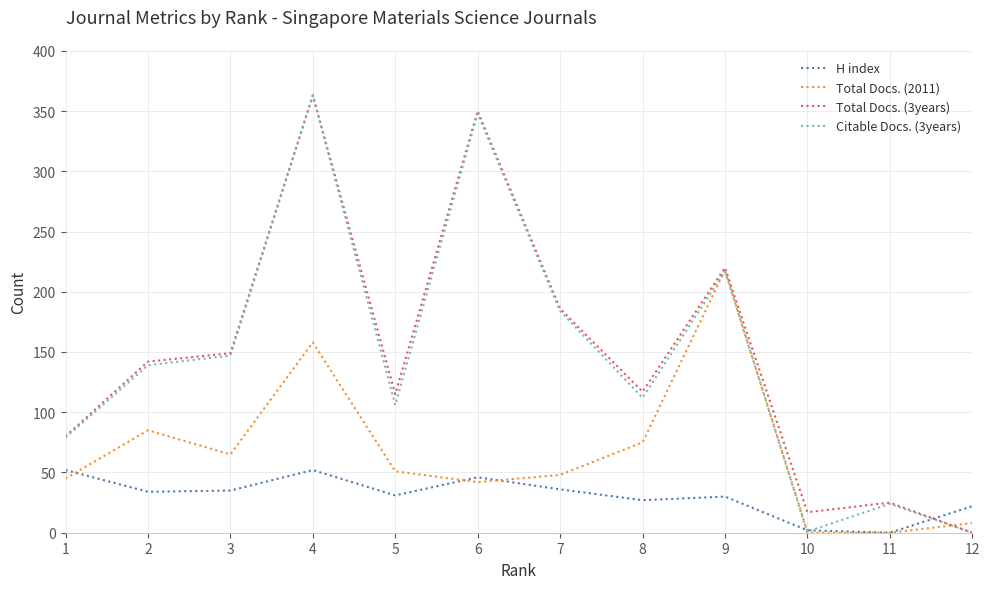

How many series are shown in this chart?

4